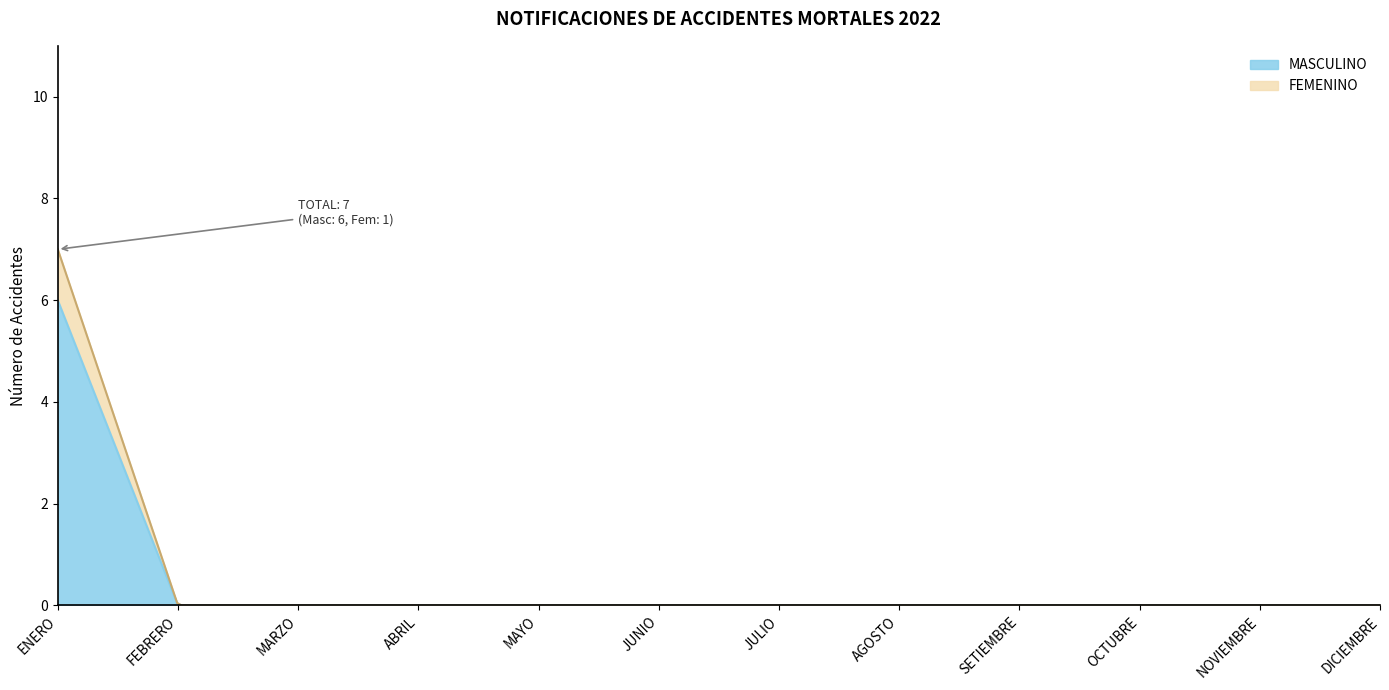

What is the label of the 4th point from the left?

ABRIL